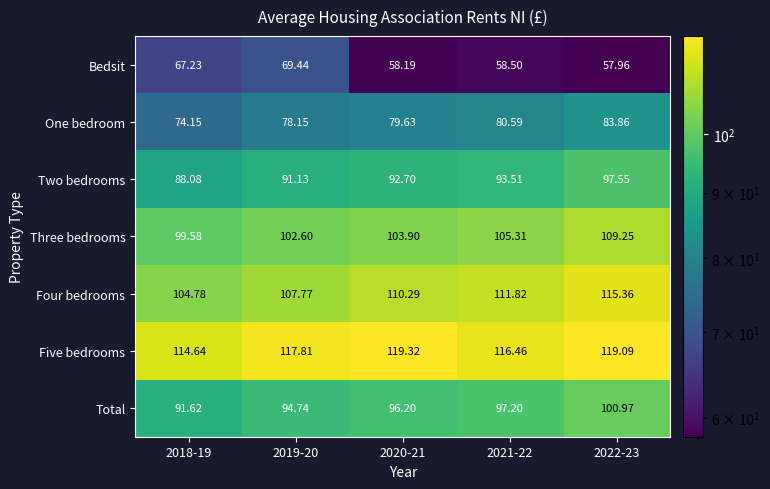

Between 2018-19 and 2022-23, which series saw the biggest shift?

Four bedrooms